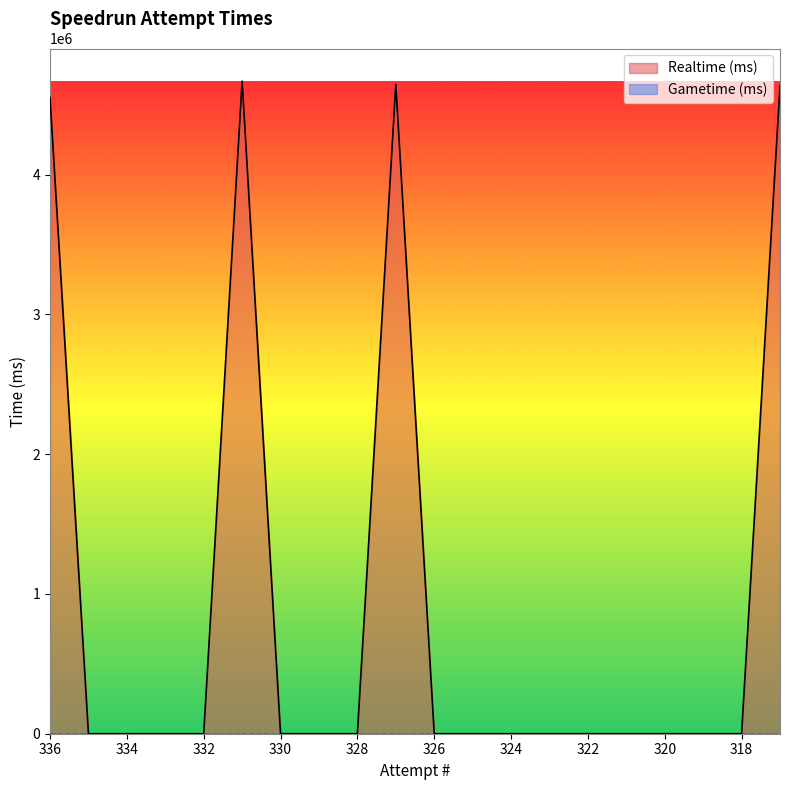

Rank the categories by value from highest to lowest.

331, 327, 316, 336, 335, 334, 333, 332, 330, 329, 328, 326, 325, 324, 323, 322, 321, 320, 319, 318